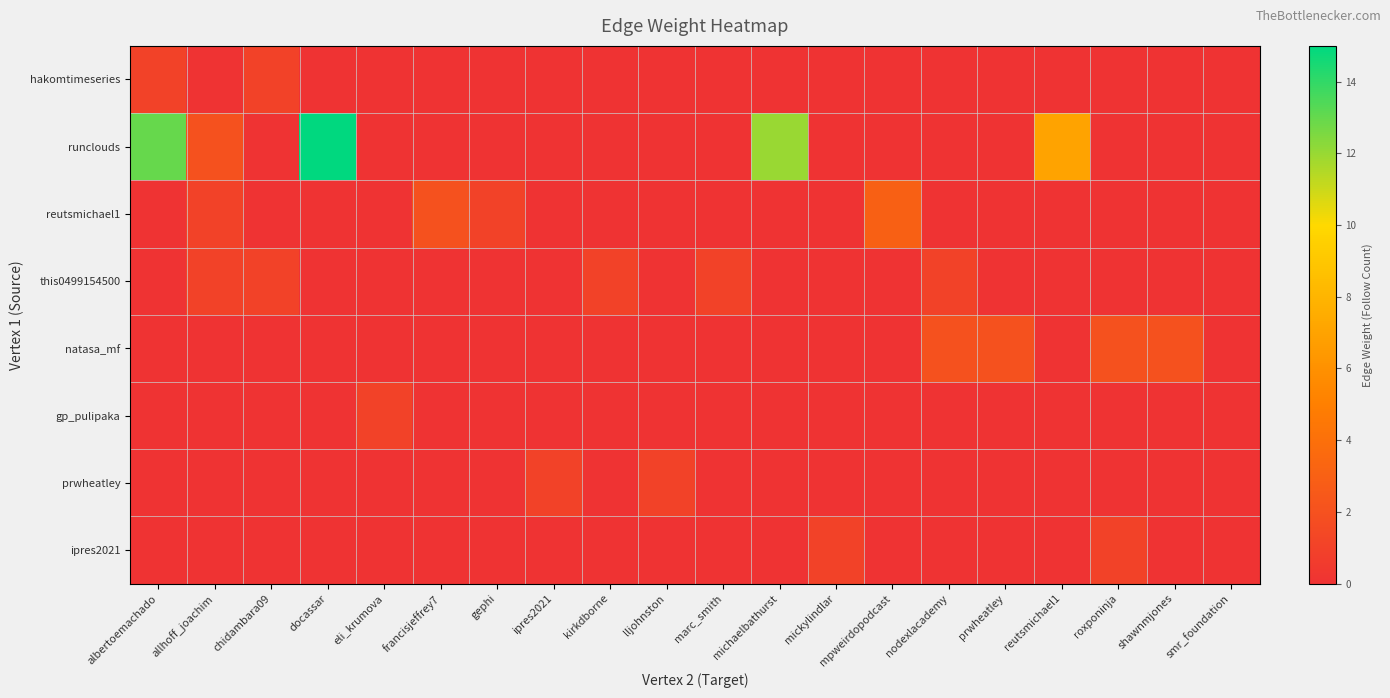

At how many categories does at least one series exceed 7?

3